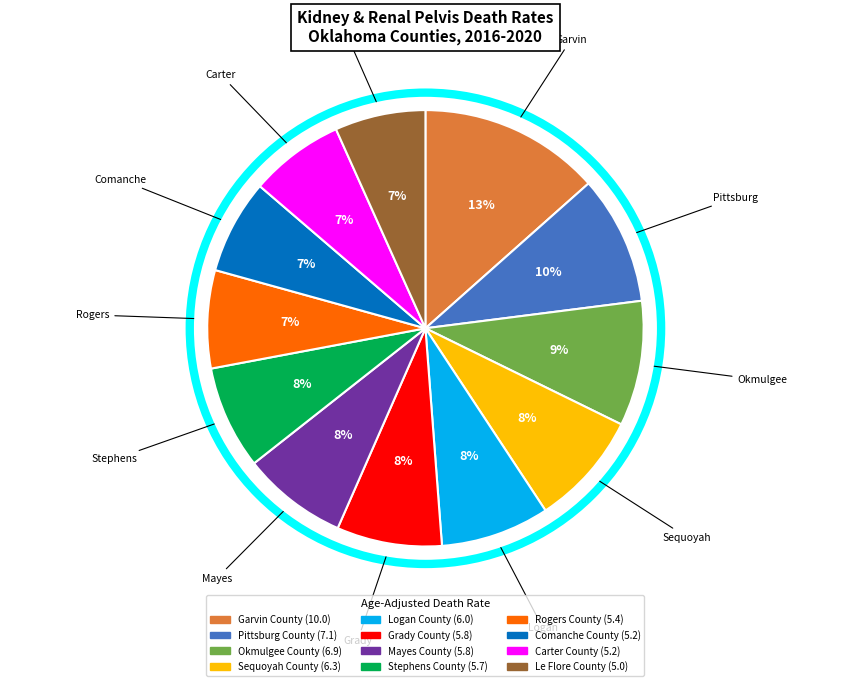

Combined, do Okmulgee County and Garvin County account for over 50%?

No